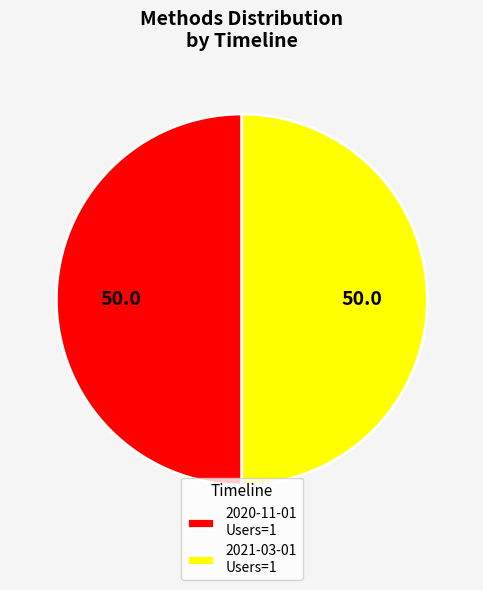

Is the sum of 2020-11-01 Users=1 and 2021-03-01 Users=1 greater than half?

Yes